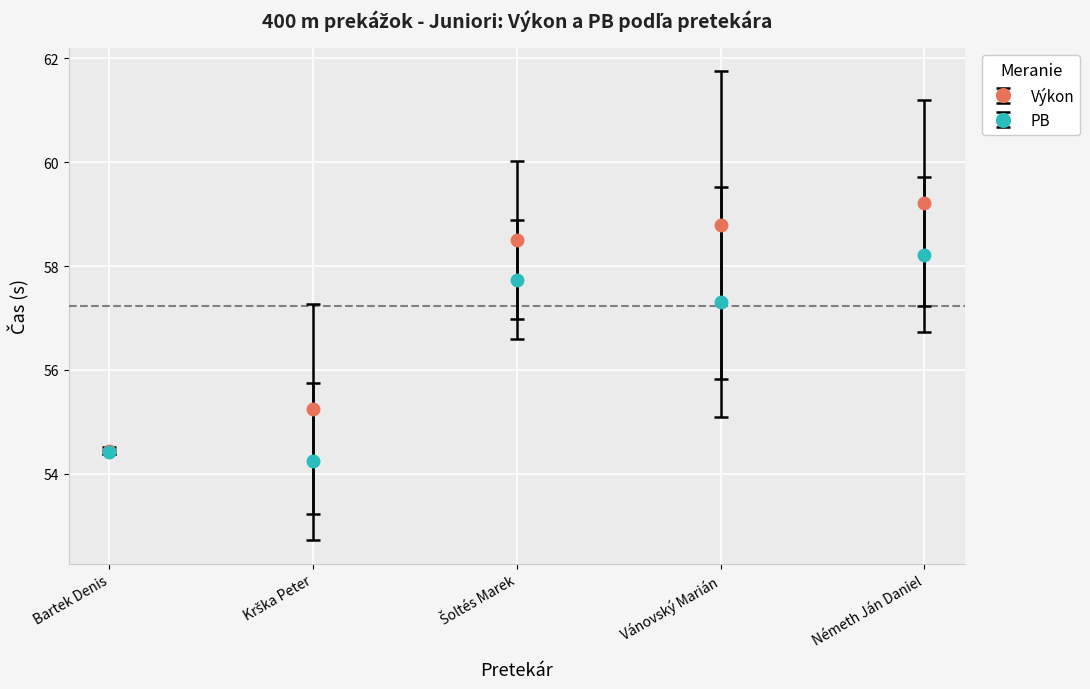

True or false: Výkon has more than 1 points higher than both neighbors.

False